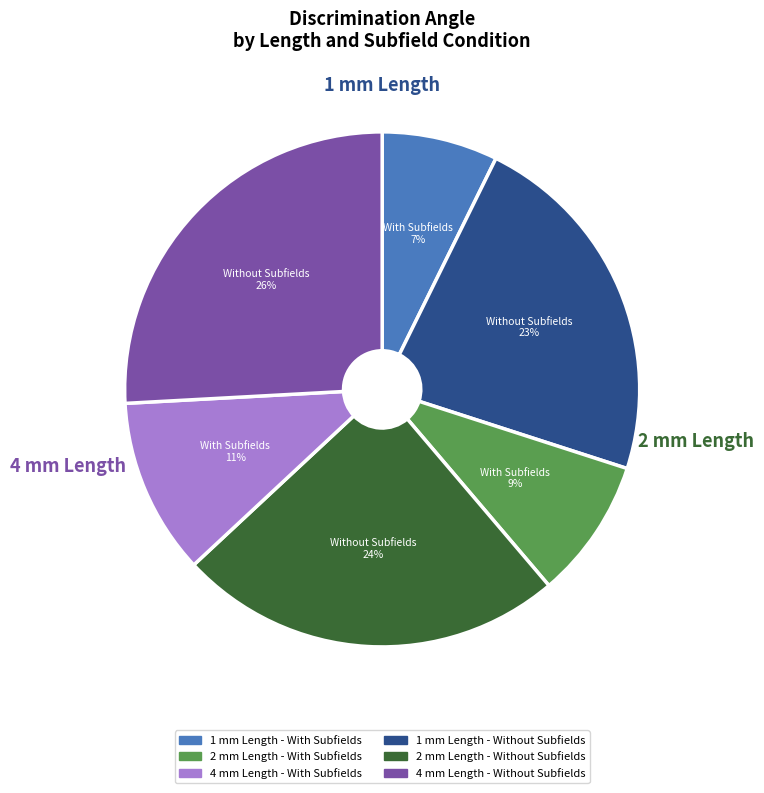

Is there a majority slice in this chart?

No